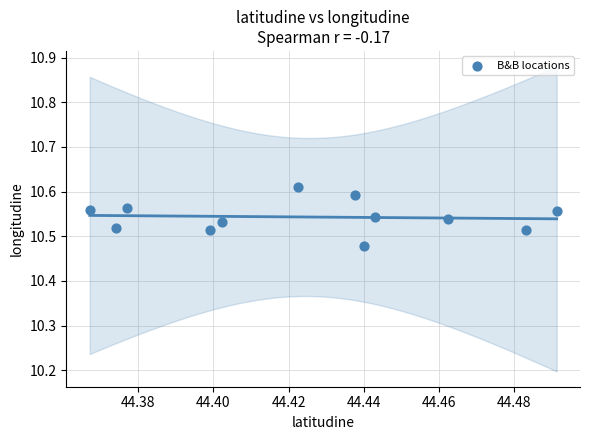

What is the average X value?

44.4